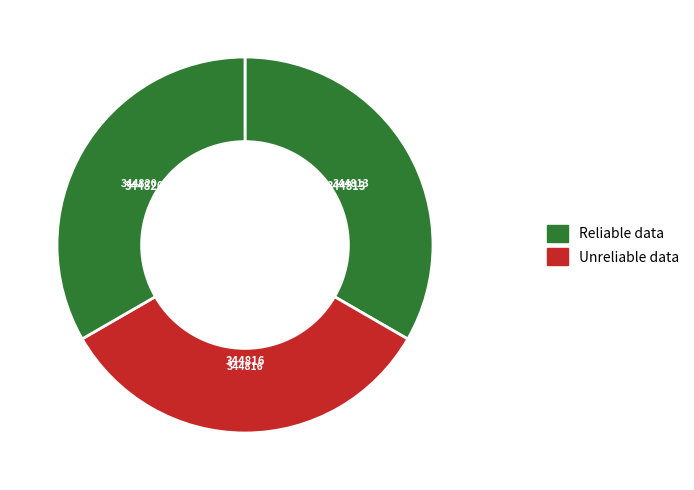

How many segments does this pie chart have?

3